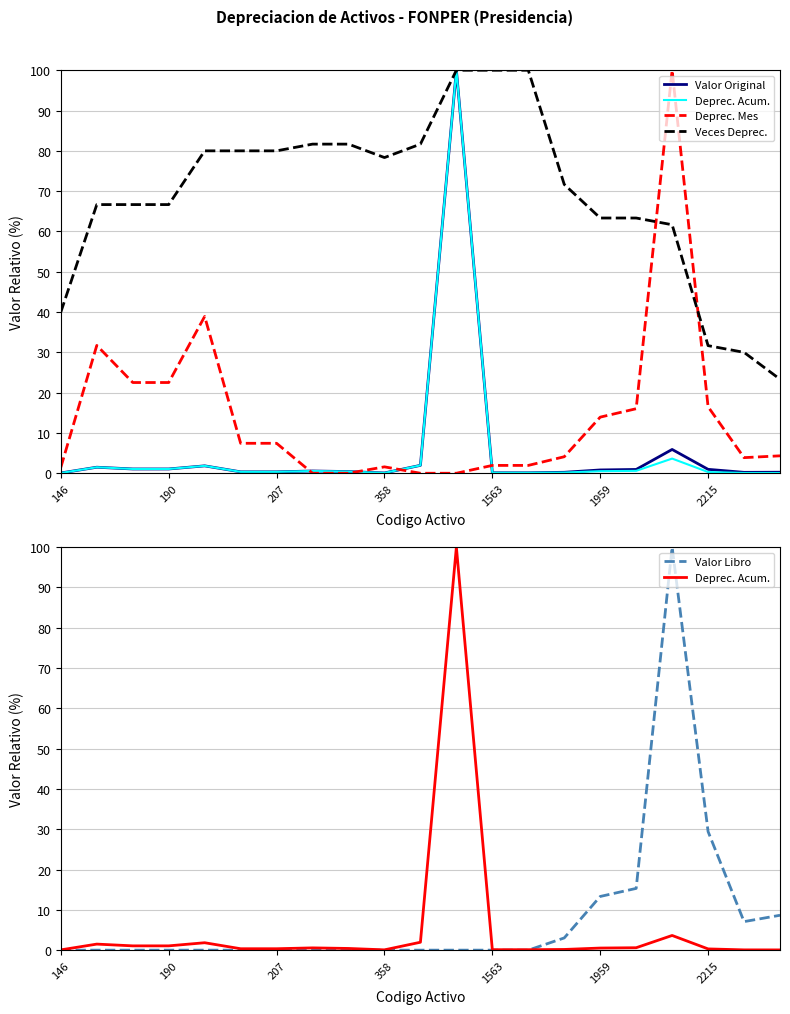

Which series changed the most between 8 and 19?

Veces Deprec.